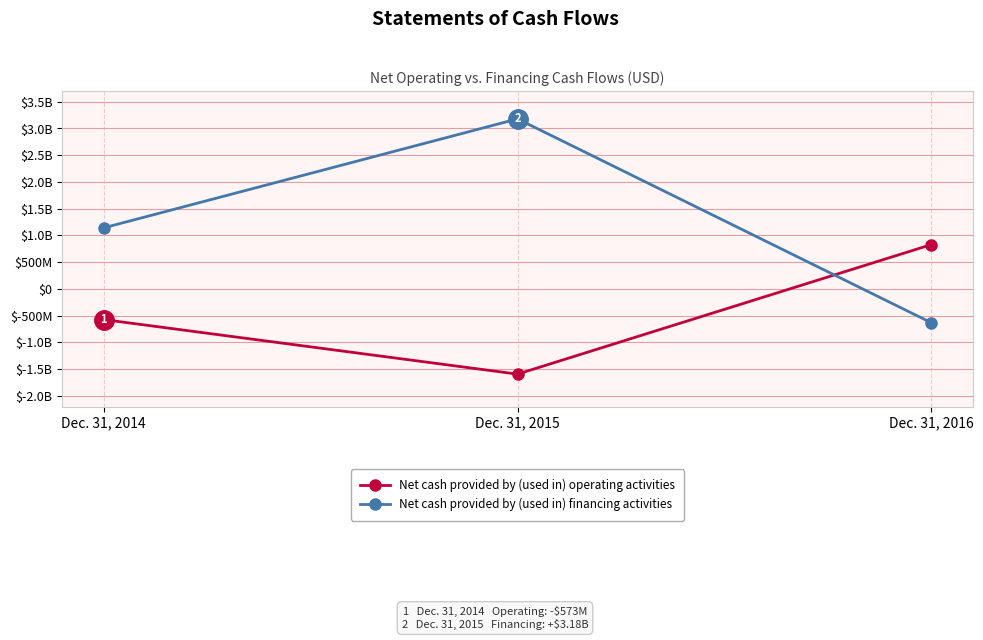

Is this an area chart (filled region under the line)?

No